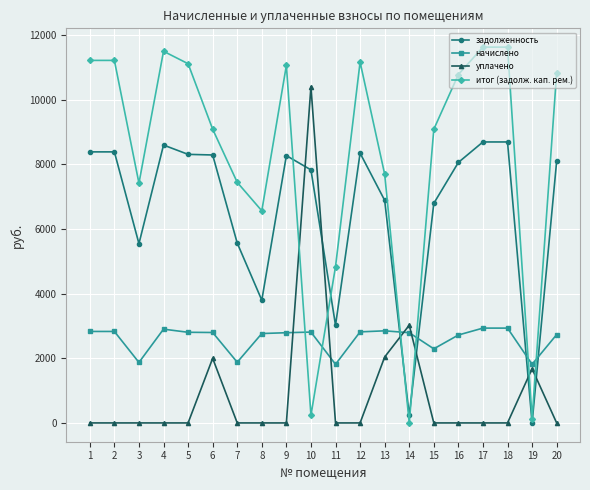

At which label does итог (задолж. кап. рем.) first exceed 10785?

1